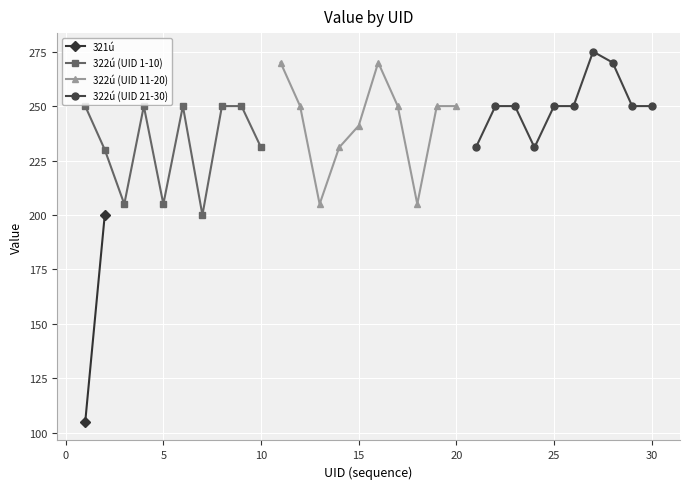

True or false: 322ú (UID 1-10) has more than 1 points higher than both neighbors.

True